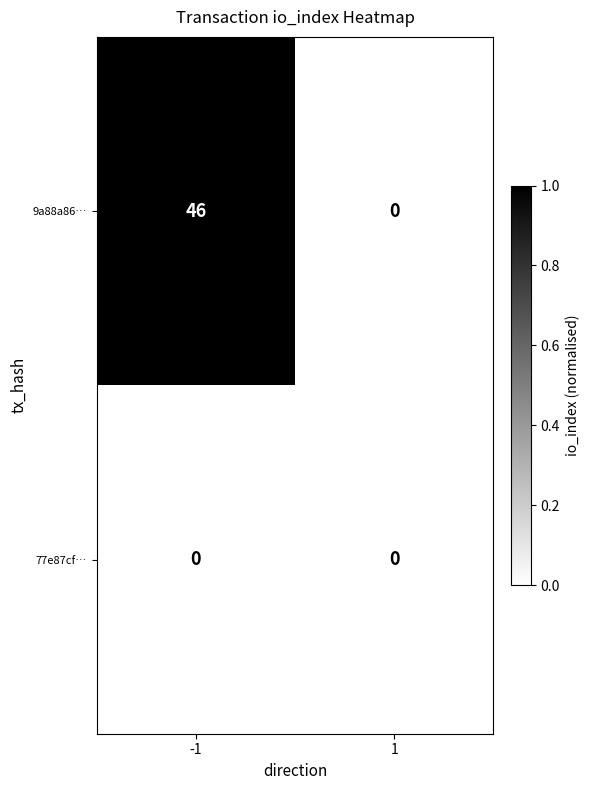

Reading right to left, extract all data points from this chart.

9a88a86…: 0	46
77e87cf…: 0	0